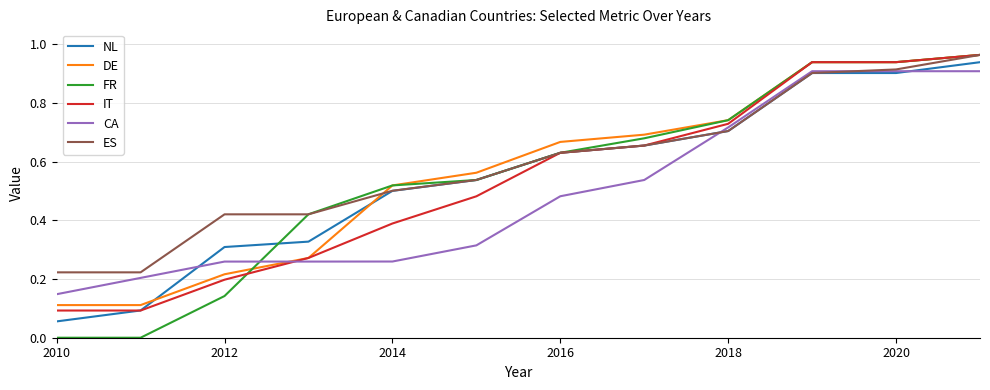

How many intersections are there between FR and CA?

1